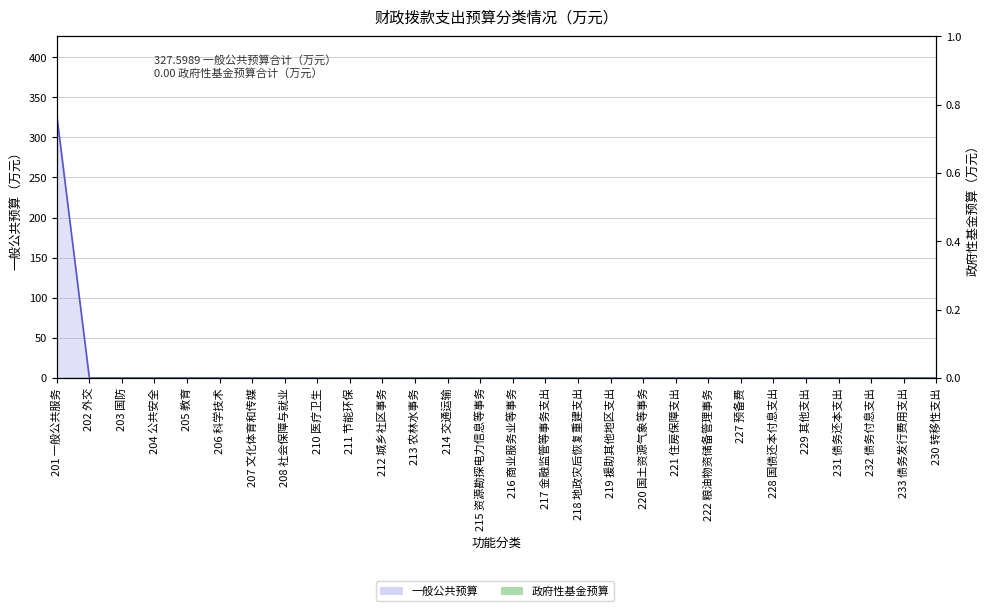

What is the label of the 28th point from the right?

201 一般公共服务